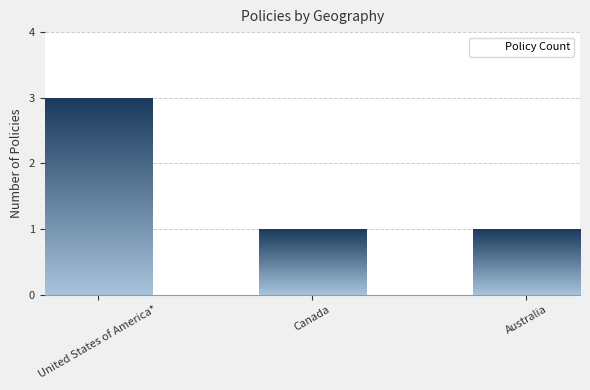

Reading left to right, transcribe all the data shown in this chart.

United States of America*=3	Canada=1	Australia=1